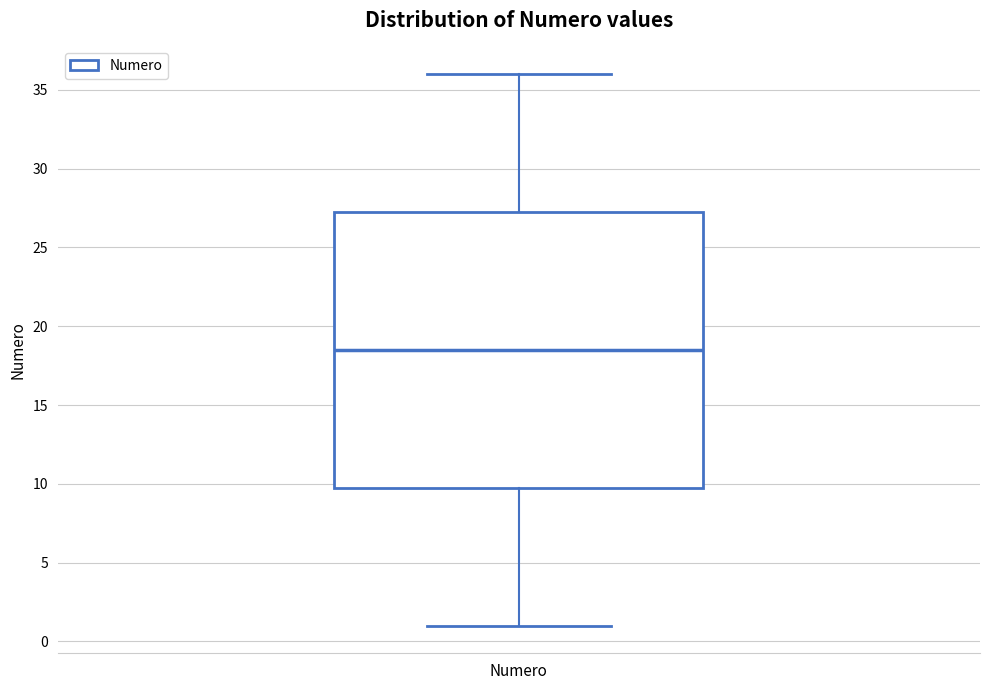

Where does the upper whisker of the box for Numero end on the y-axis? The values are not printed on the chart, so give them approximately, as read against the axis.

36.0